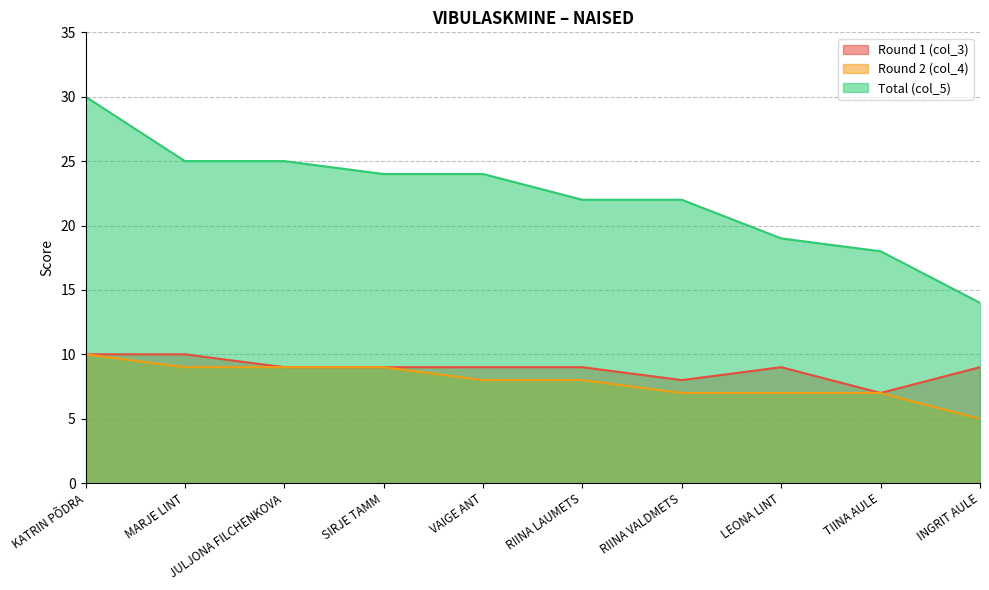

What is the difference between the second highest and second lowest values in the Round 1 (col_3) series?

2